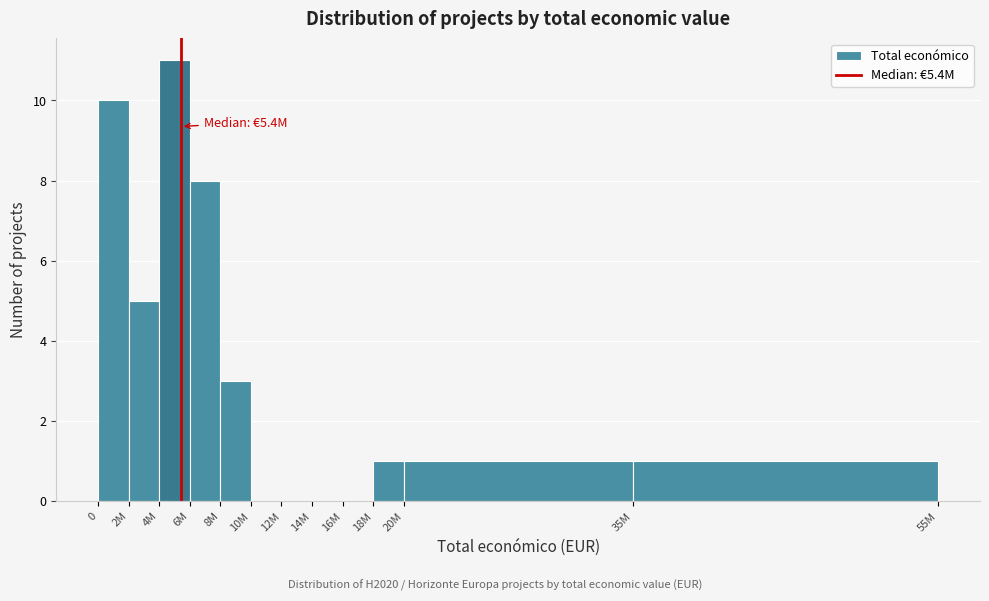

Reading left to right, list all the values displayed in this chart.

0=10	2M=5	4M=11	6M=8	8M=3	10M=0	12M=0	14M=0	16M=0	18M=1	20M=1	35M=1